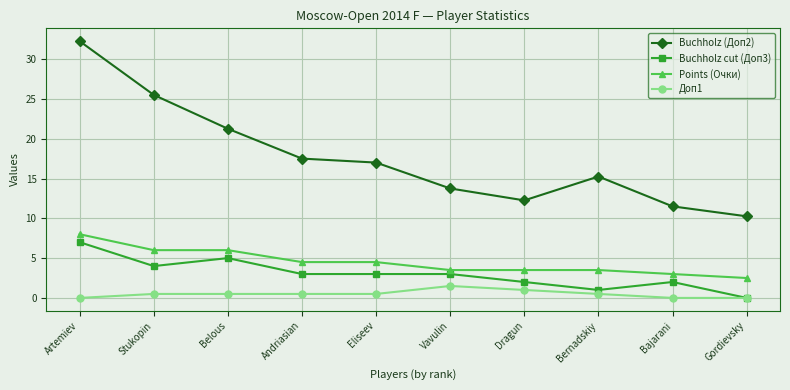

What is the difference between the second highest and minimum values in the Points (Очки) series?

3.5